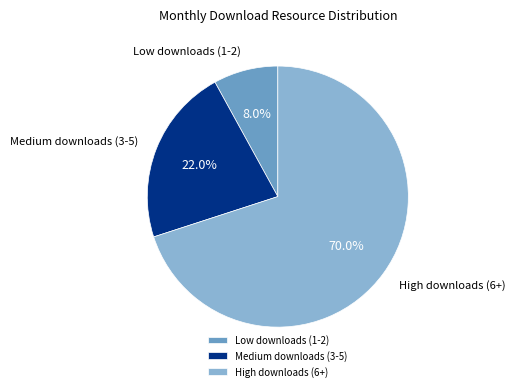

Which category has the biggest portion of the pie?

High downloads (6+)